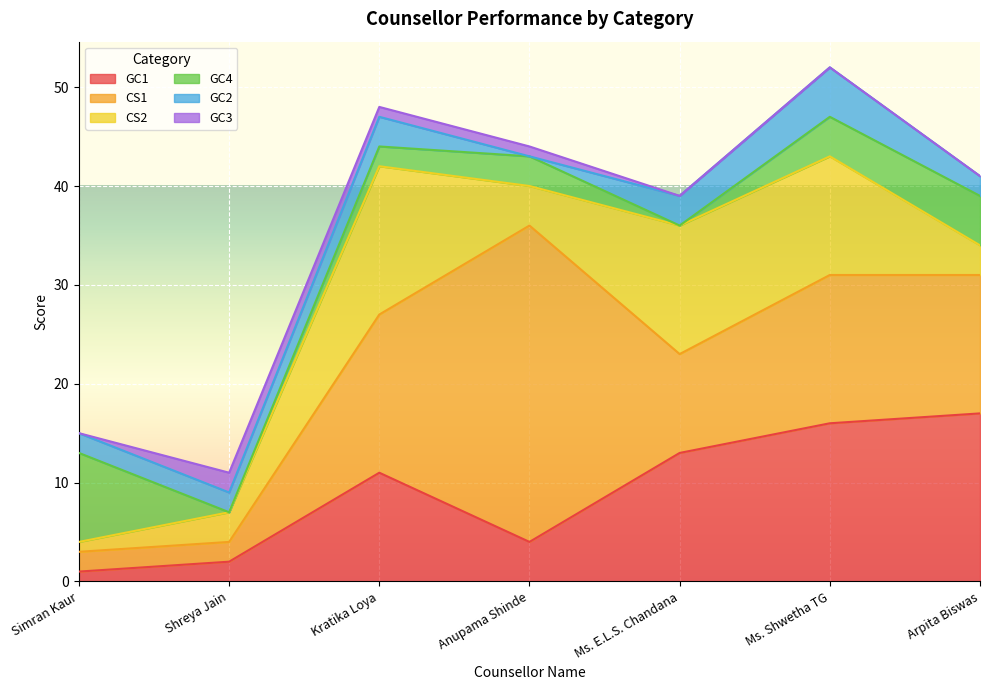

Which category has the lowest value in the GC1 series?

Simran Kaur